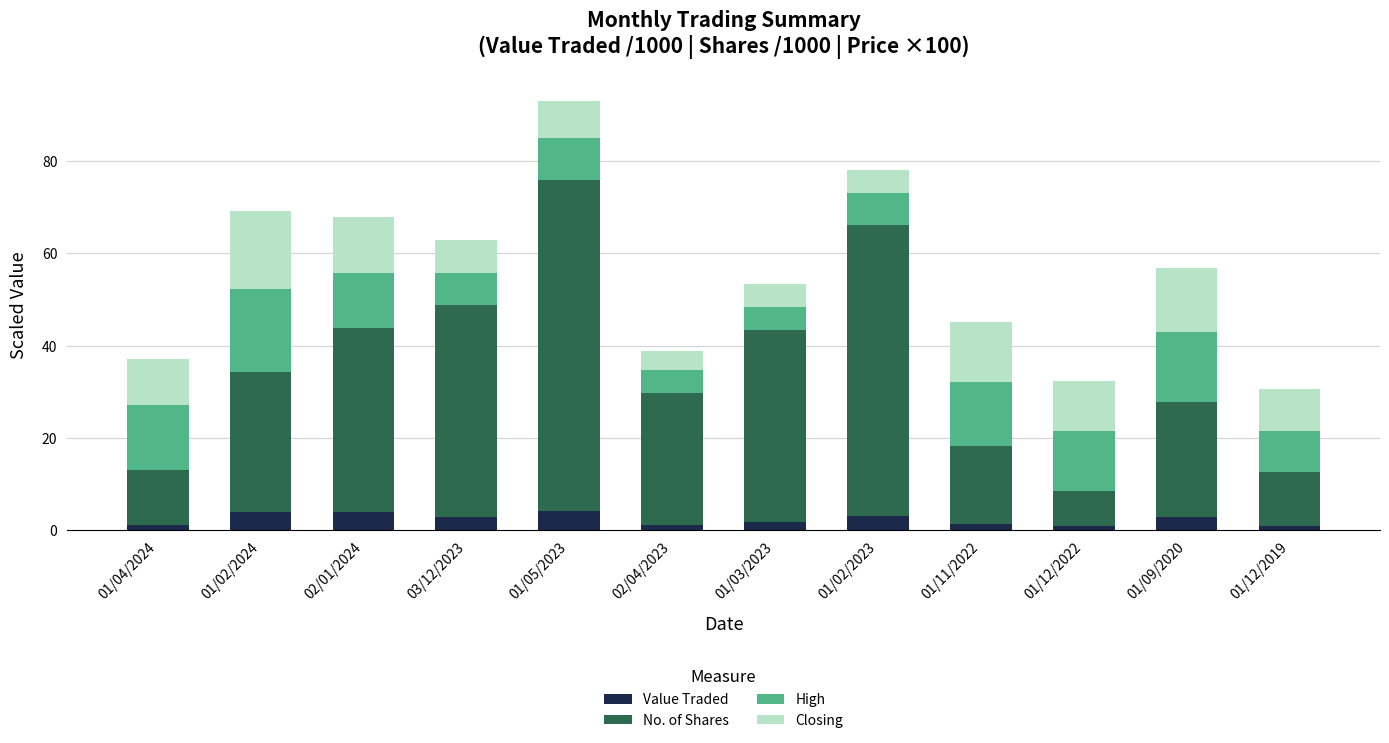

What is the difference between the maximum and minimum values in the Value Traded series?

3.3